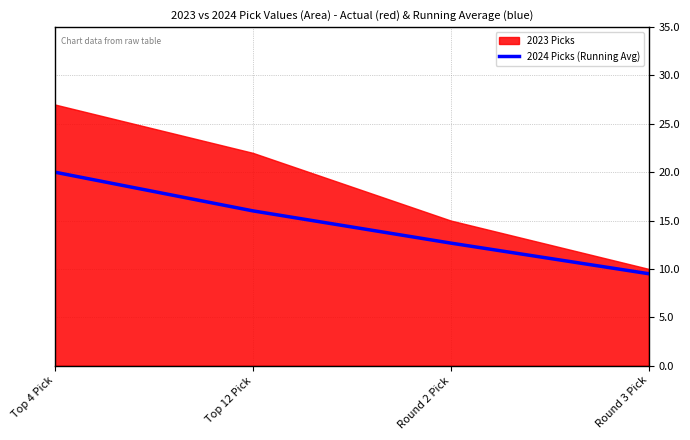

What is the minimum value shown in the chart?

9.5